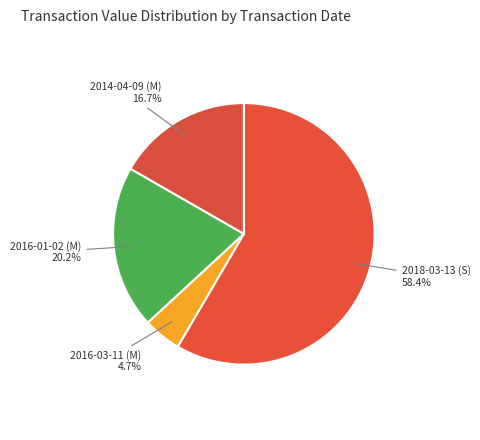

To the nearest percent, what portion does 2014-04-09 (M) represent?

17%